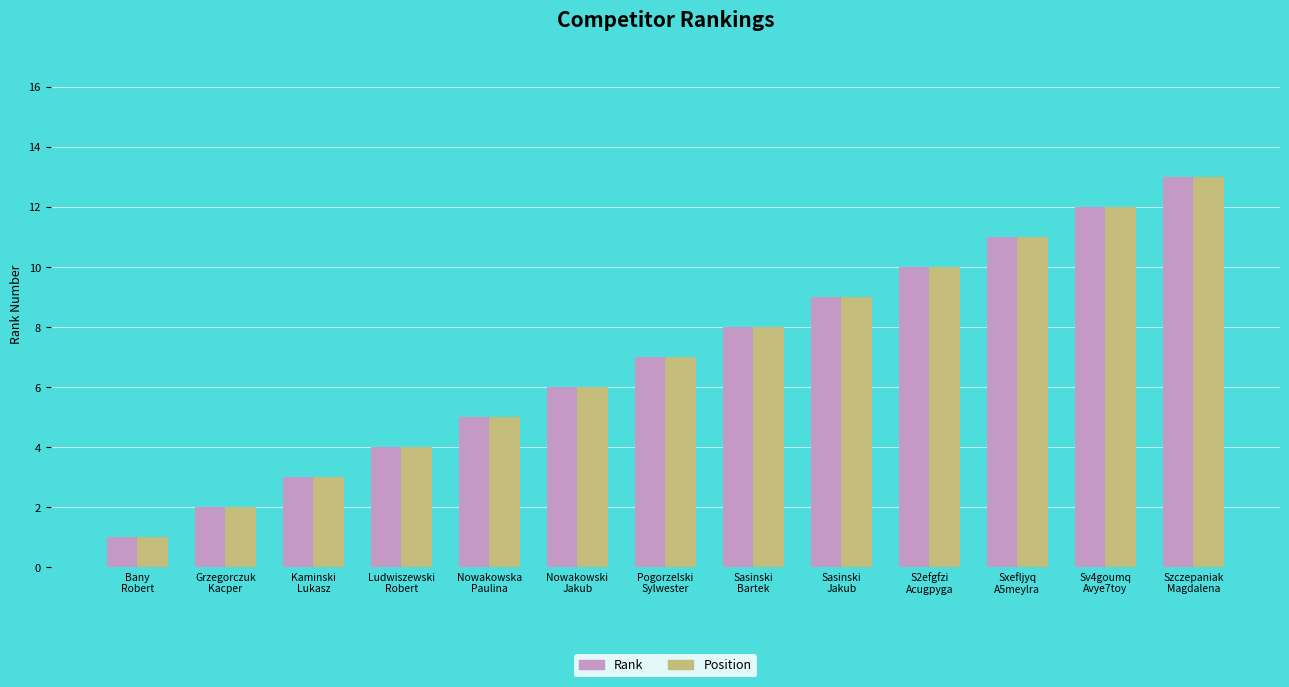

Does the chart contain stacked bars?

No